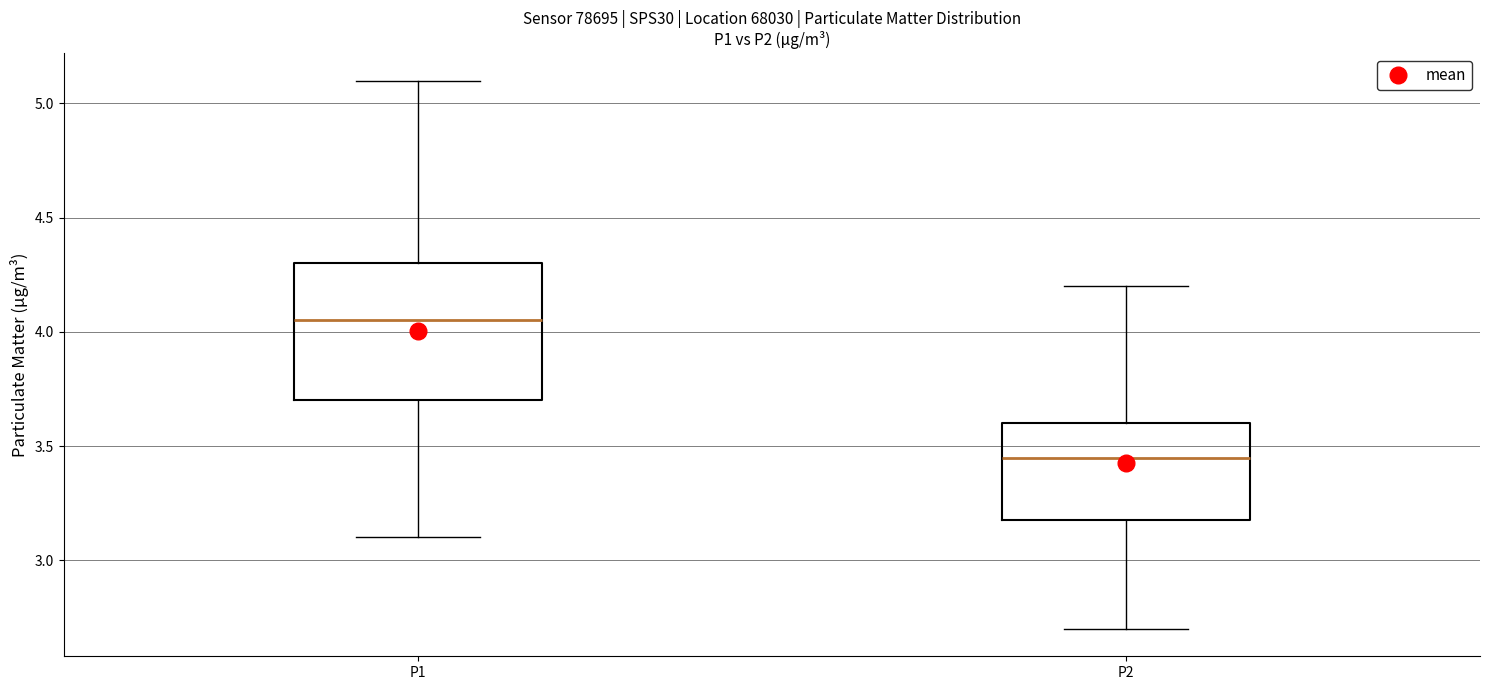

Which box is the tallest, from its lower edge to its upper edge?

P1